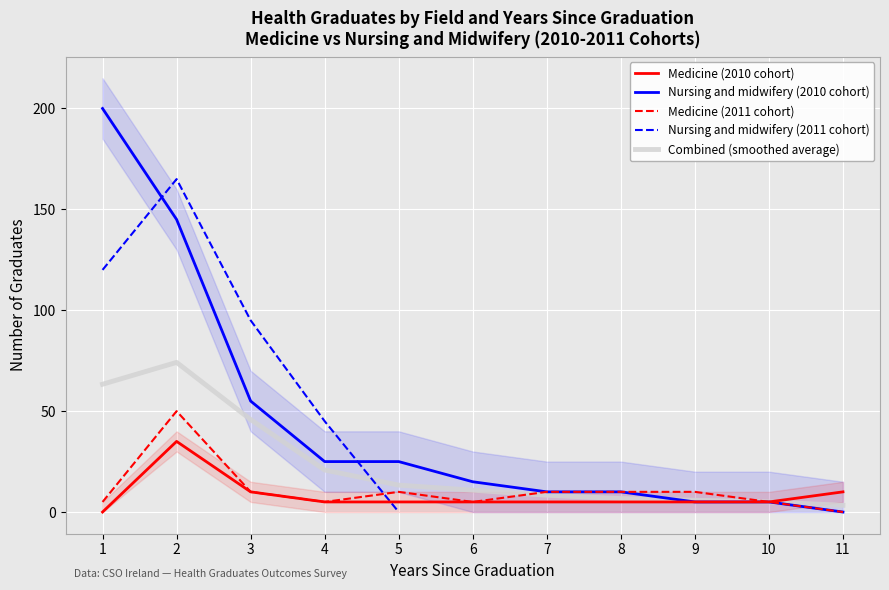

Is it true that Medicine (2010 cohort) equals 5.0 at 10?

True